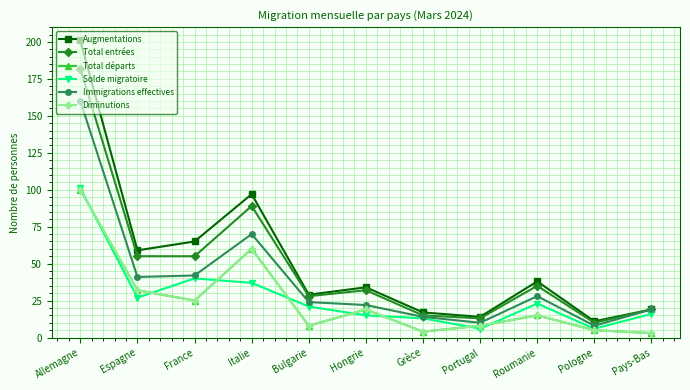

What is the spread (max minus min) of values at France?

40